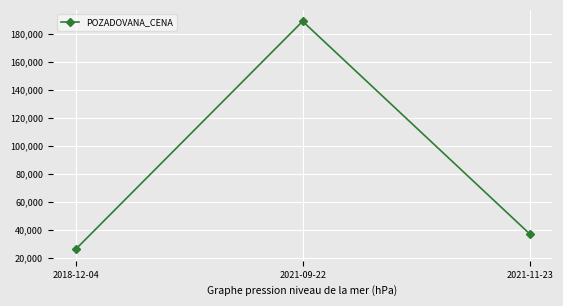

How many data points are less than 37200?

1